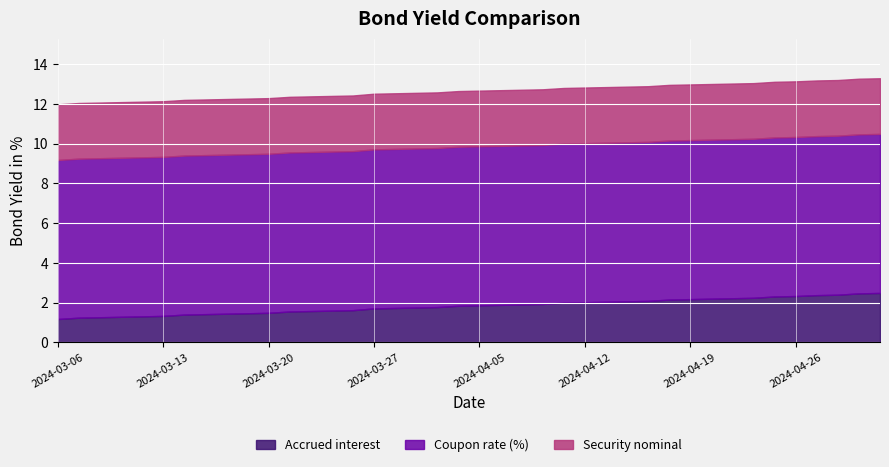

At which category is the sum across all series the highest?

2024-05-03